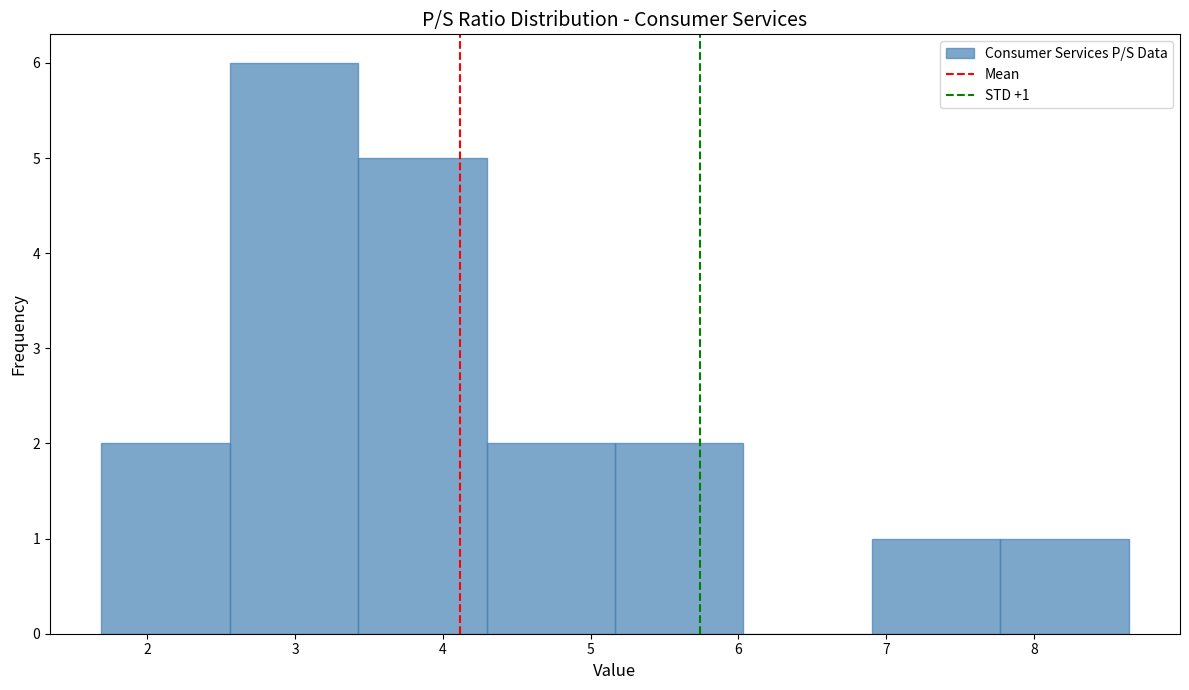

Which range on the x-axis has the tallest bar?

2.6 to 3.4